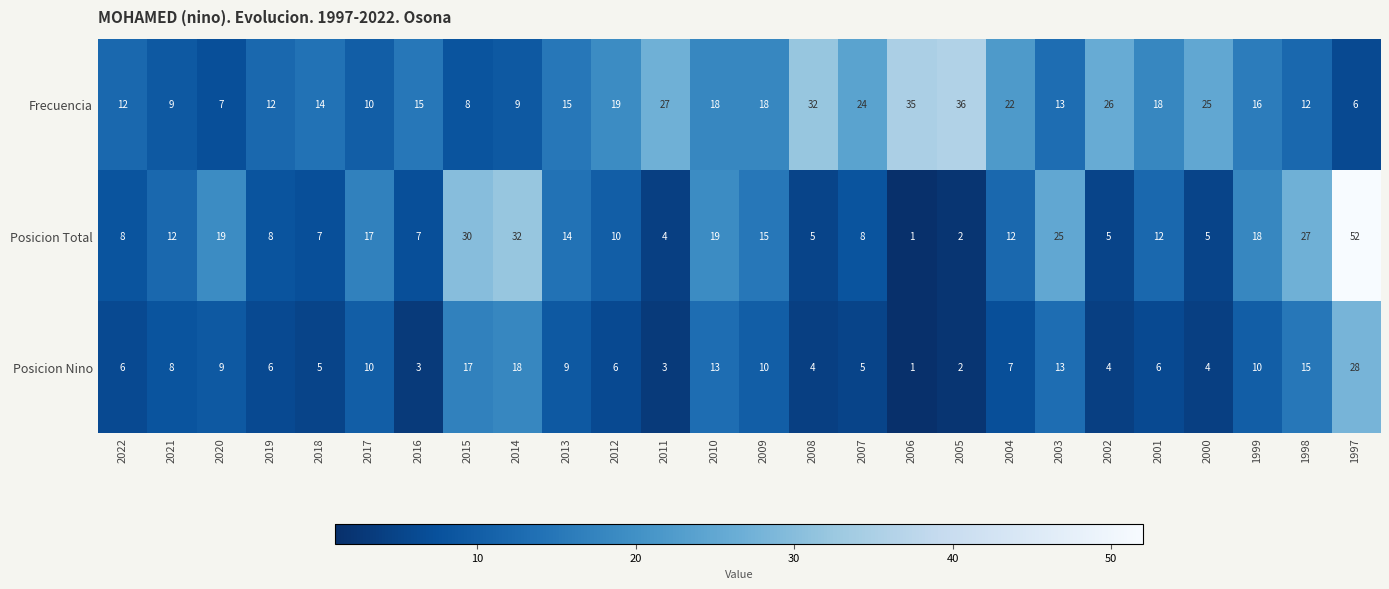

Which series has the largest total across all categories?

Frecuencia